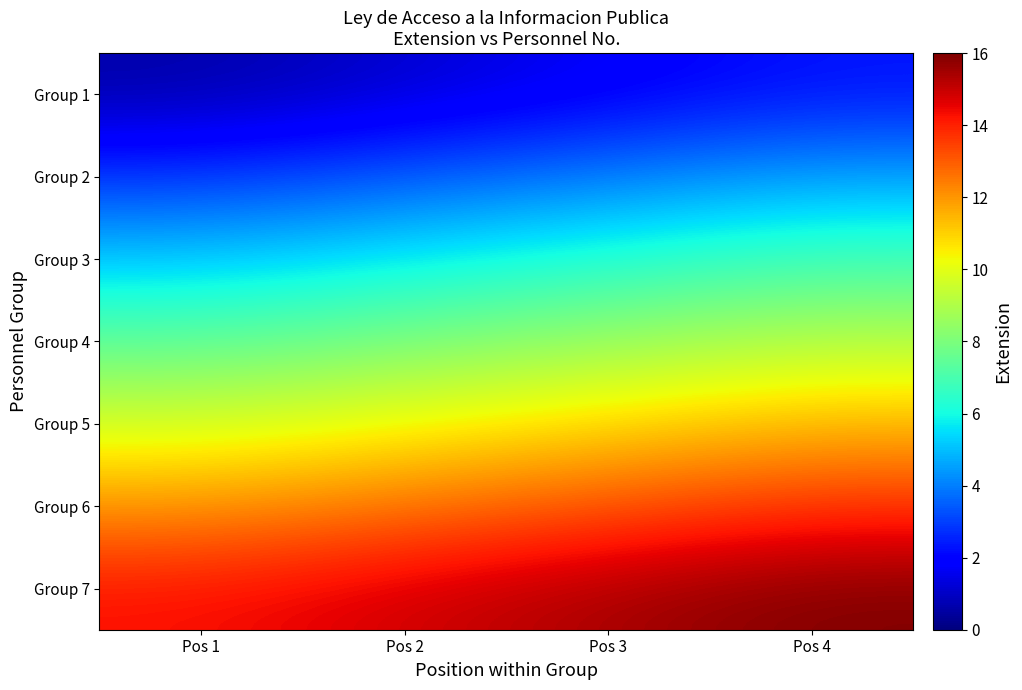

How many categories are shown in the chart?

4